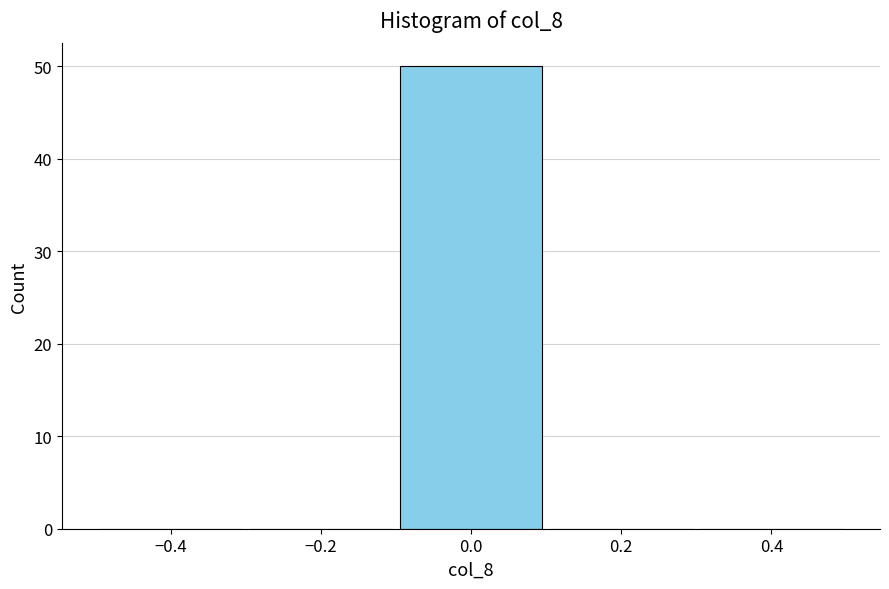

Reading left to right, transcribe this chart: for each bar, give the range it covers on the x-axis and its height. The values are not printed on the chart, so give them approximately, as read against the axis.

-0.5 to -0.3: 0
-0.3 to -0.1: 0
-0.1 to 0.1: 50
0.1 to 0.3: 0
0.3 to 0.5: 0